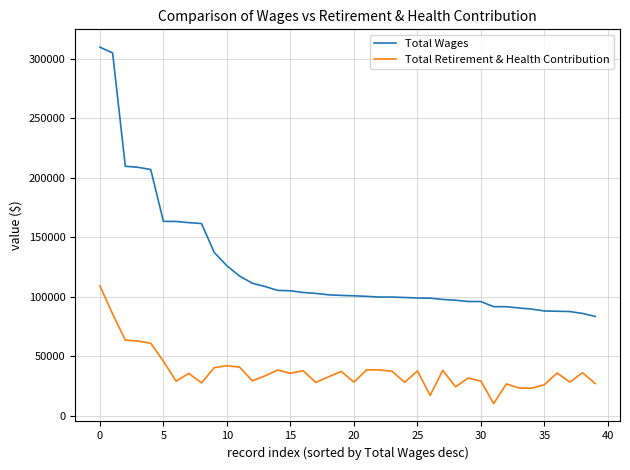

List the series in order of their overall mean, lowest first.

Total Retirement & Health Contribution, Total Wages